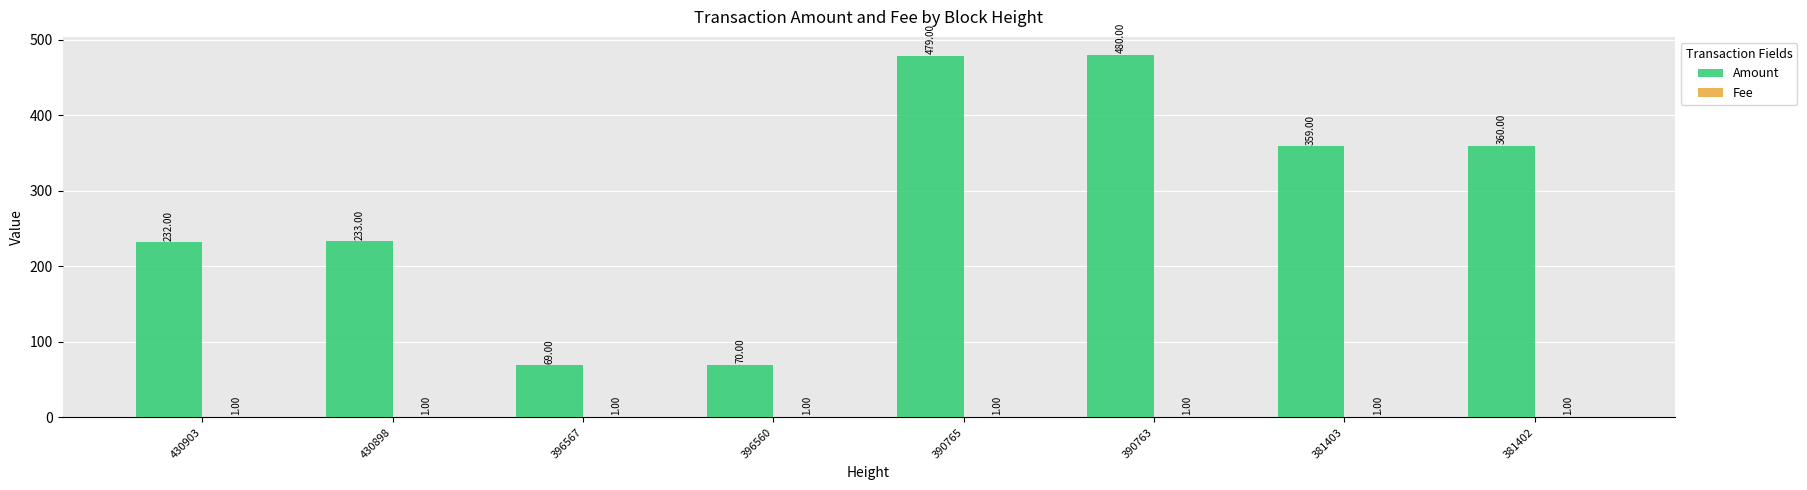

What is the total value across all series at 396560?

71